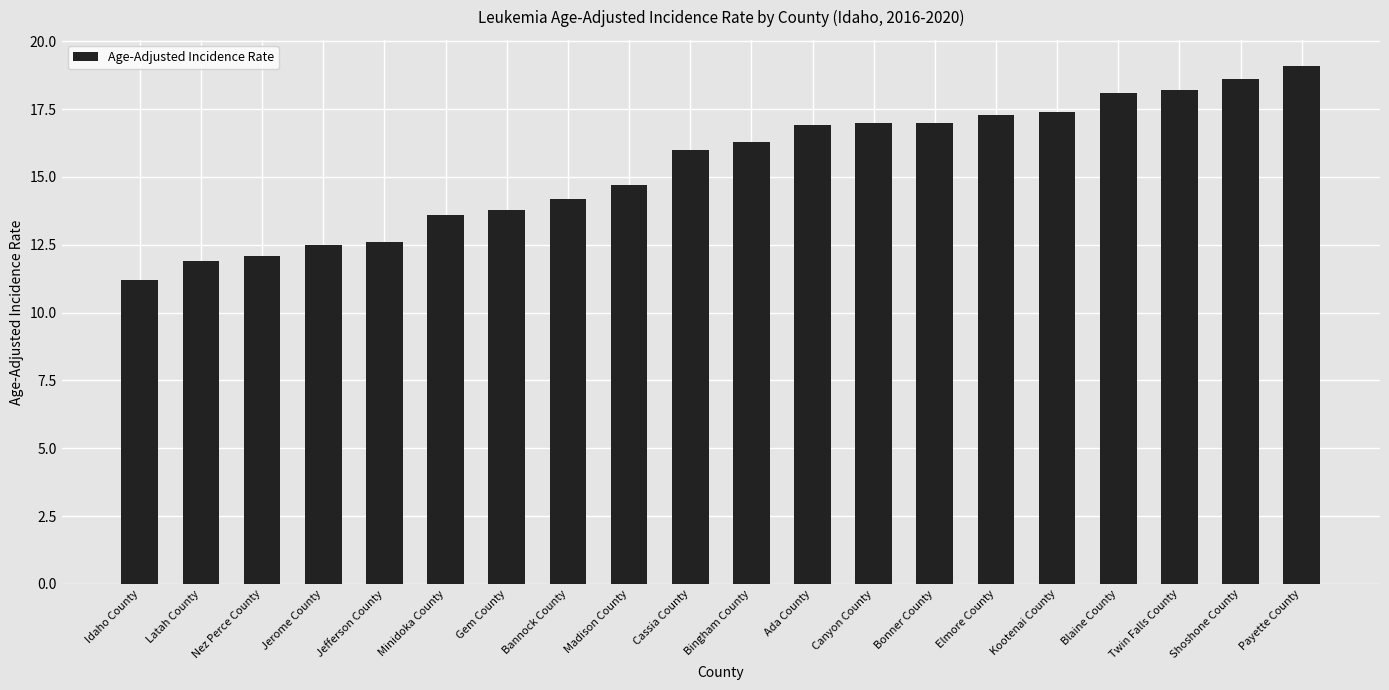

What is the difference between the second highest and second lowest values?

6.7